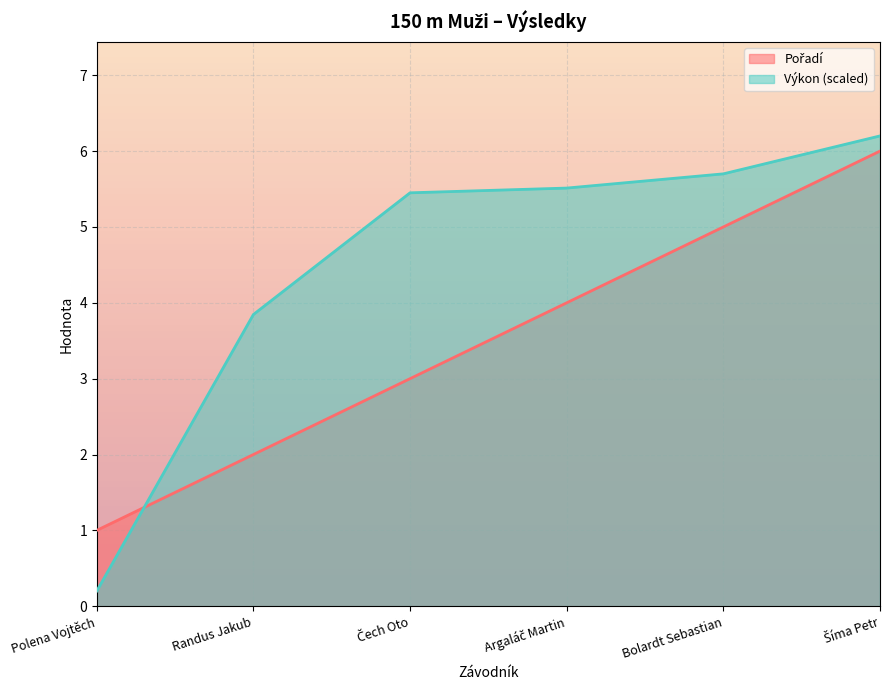

What is the difference between the second highest and minimum values in the Pořadí series?

4.0